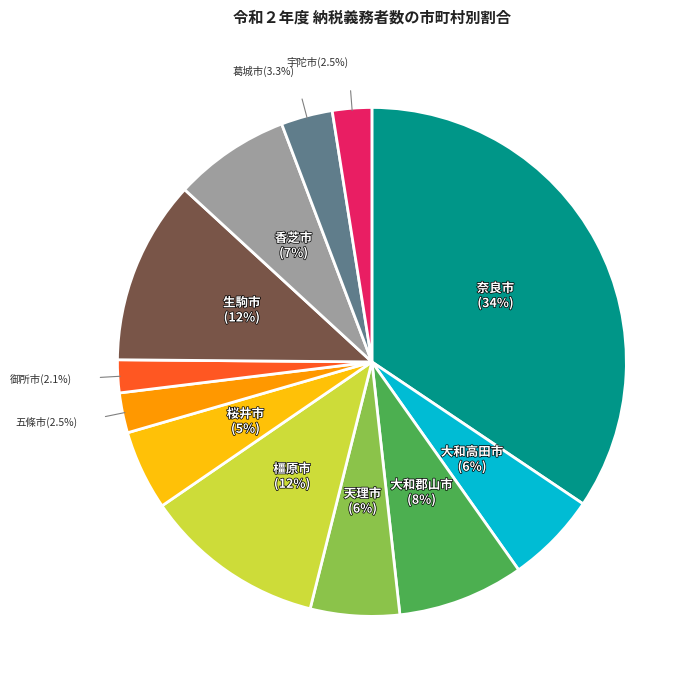

Is there any slice that represents more than half of the pie?

No